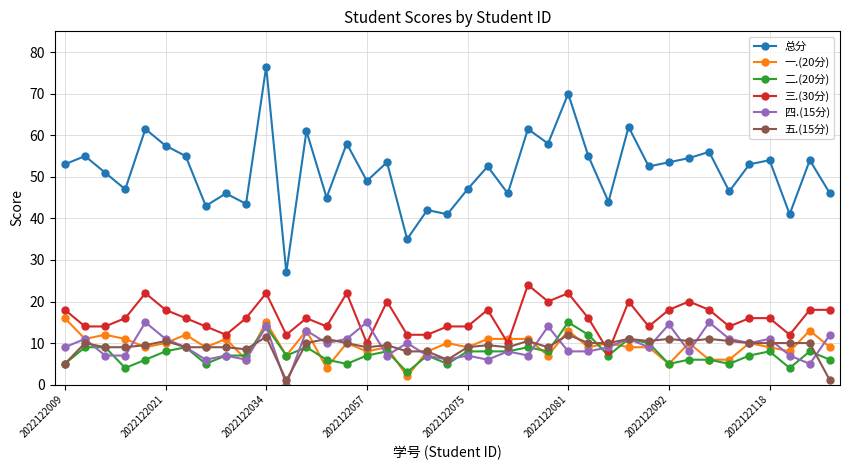

True or false: 五.(15分) and 一.(20分) cross at least once.

True